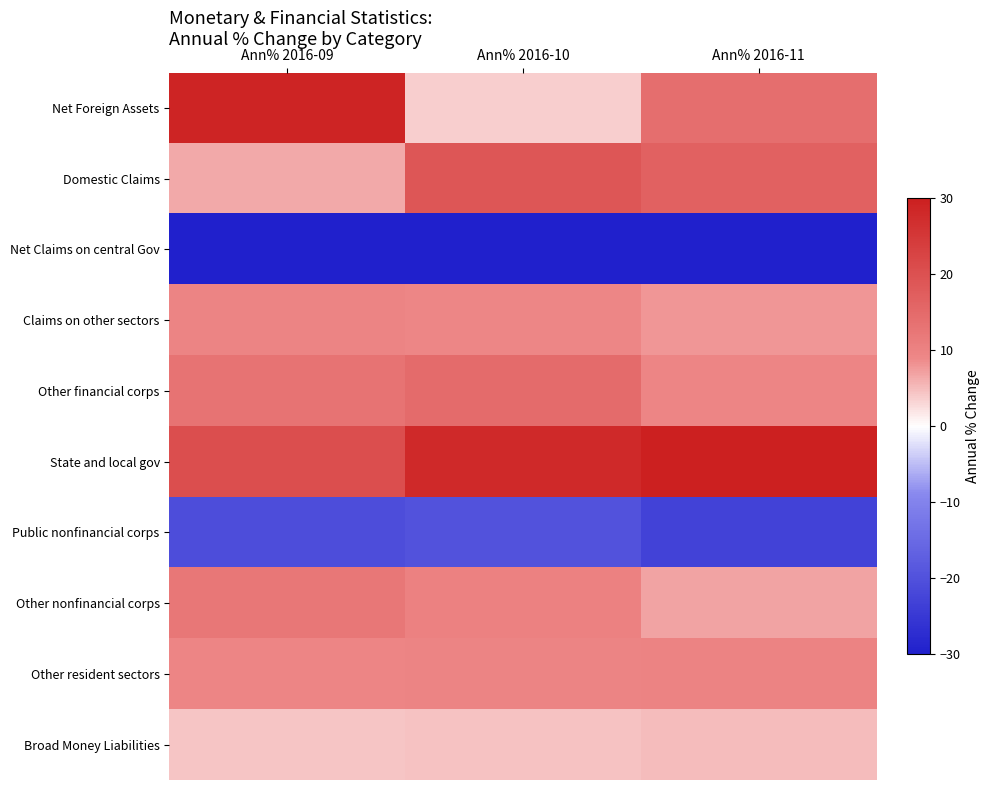

How many distinct data groups are displayed?

10